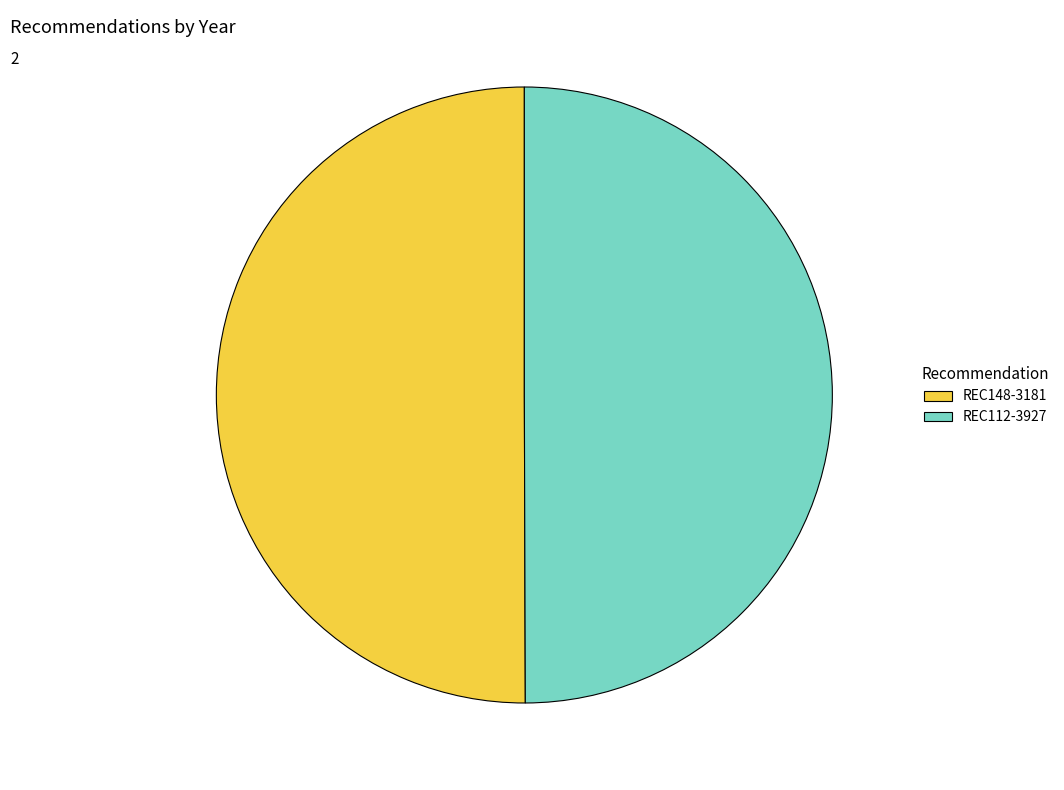

Approximately how many times larger is the value at REC148-3181 compared to REC112-3927?

1.0